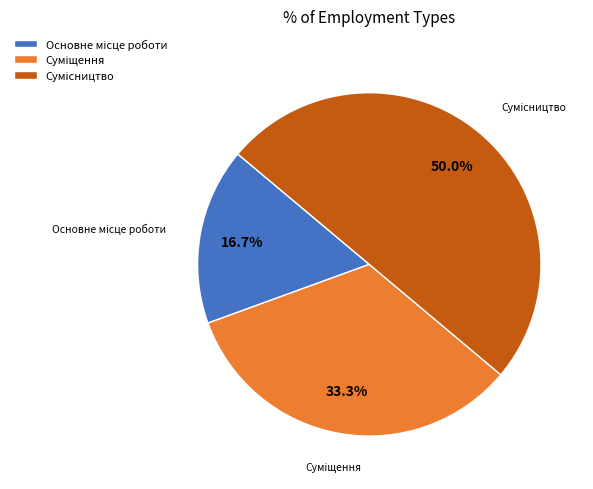

Does Суміщення represent more than half of the total?

No